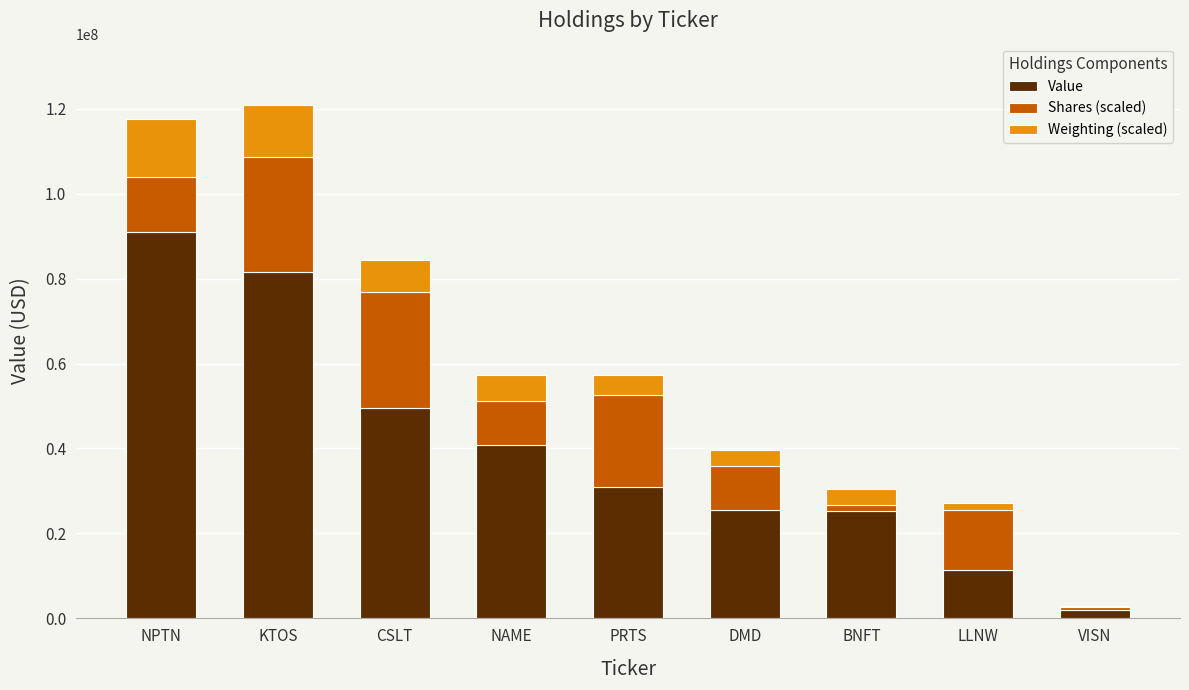

Which category has the highest value in the Value series?

NPTN